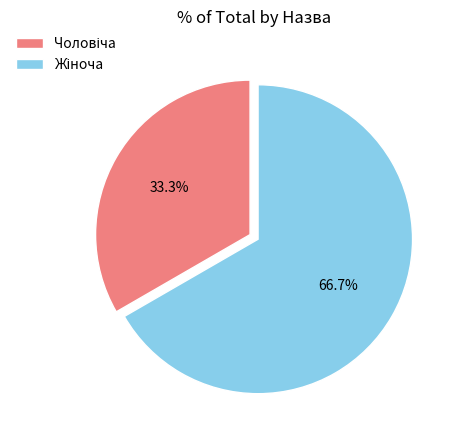

Is there a majority slice in this chart?

Yes